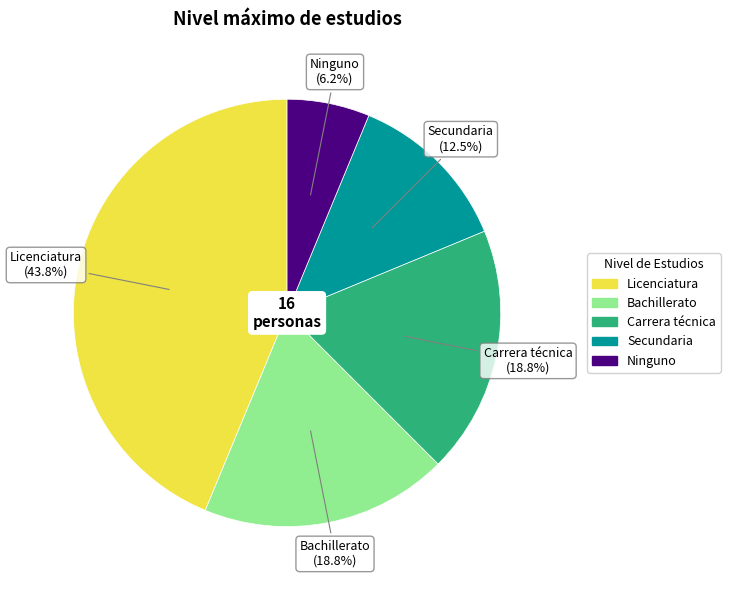

Is Bachillerato the majority of the pie?

No